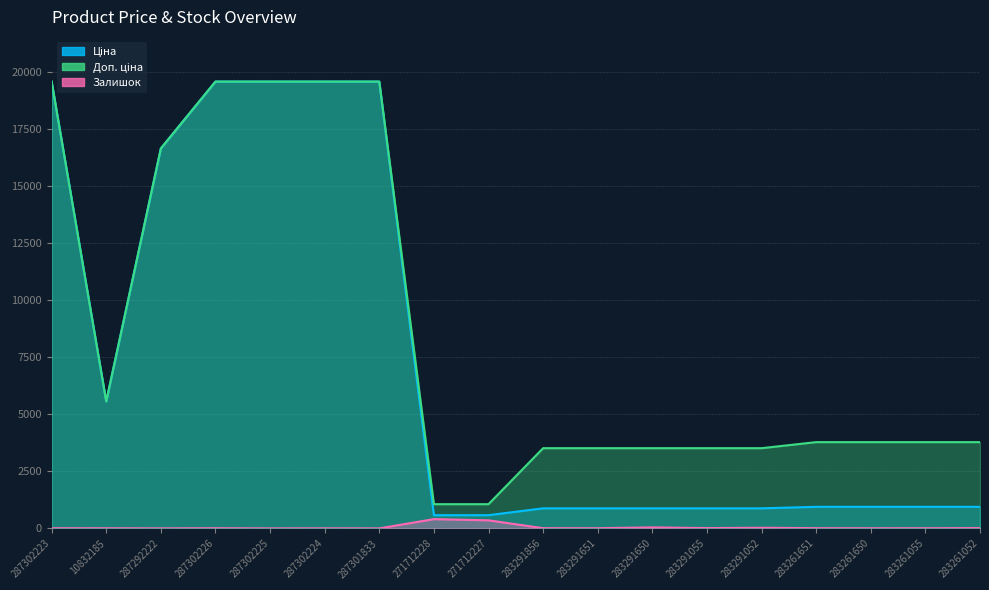

Which series has the largest range (max minus min)?

Ціна